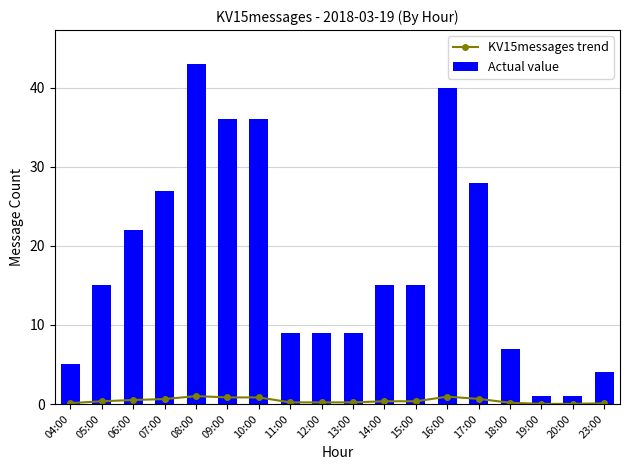

At which label does Actual value reach its peak?

08:00